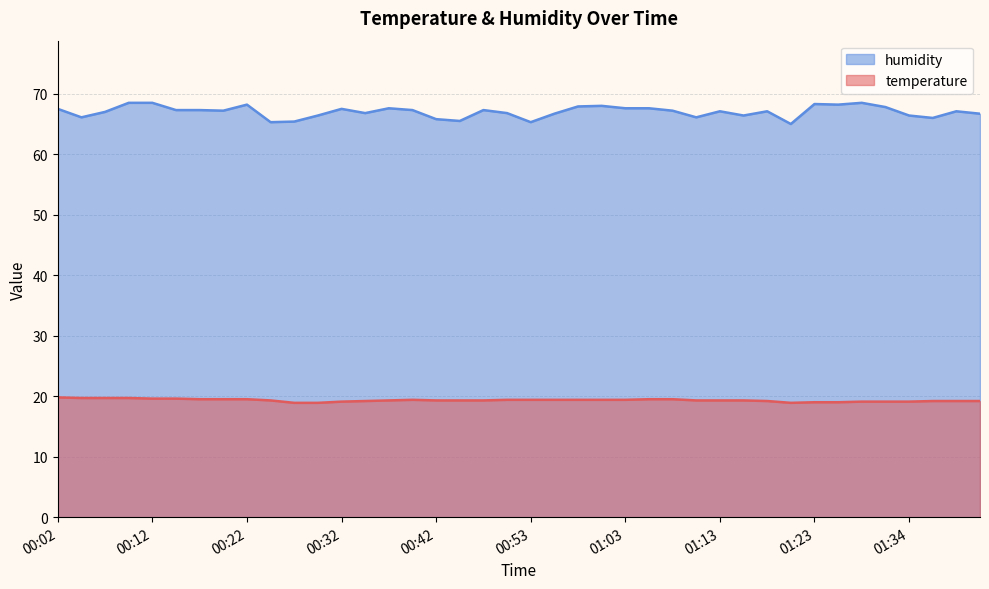

Reading left to right, extract all data points from this chart.

temperature: 00:02=19.8	00:04=19.7	00:07=19.7	00:10=19.7	00:12=19.6	00:15=19.6	00:17=19.5	00:20=19.5	00:22=19.5	00:25=19.3	00:27=18.9	00:30=18.9	00:32=19.1	00:35=19.2	00:37=19.3	00:40=19.4	00:42=19.3	00:45=19.3	00:48=19.3	00:50=19.4	00:53=19.4	00:55=19.4	00:58=19.4	01:00=19.4	01:03=19.4	01:06=19.5	01:08=19.5	01:11=19.3	01:13=19.3	01:16=19.3	01:18=19.2	01:21=18.9	01:23=19.0	01:26=19.0	01:29=19.1	01:31=19.1	01:34=19.1	01:36=19.2	01:39=19.2	01:41=19.2
humidity: 00:02=67.5	00:04=66.1	00:07=67.0	00:10=68.5	00:12=68.5	00:15=67.3	00:17=67.3	00:20=67.2	00:22=68.2	00:25=65.3	00:27=65.4	00:30=66.4	00:32=67.5	00:35=66.8	00:37=67.6	00:40=67.3	00:42=65.8	00:45=65.5	00:48=67.3	00:50=66.8	00:53=65.3	00:55=66.7	00:58=67.9	01:00=68.0	01:03=67.6	01:06=67.6	01:08=67.2	01:11=66.1	01:13=67.1	01:16=66.4	01:18=67.1	01:21=65.0	01:23=68.3	01:26=68.2	01:29=68.5	01:31=67.8	01:34=66.4	01:36=66.0	01:39=67.1	01:41=66.7